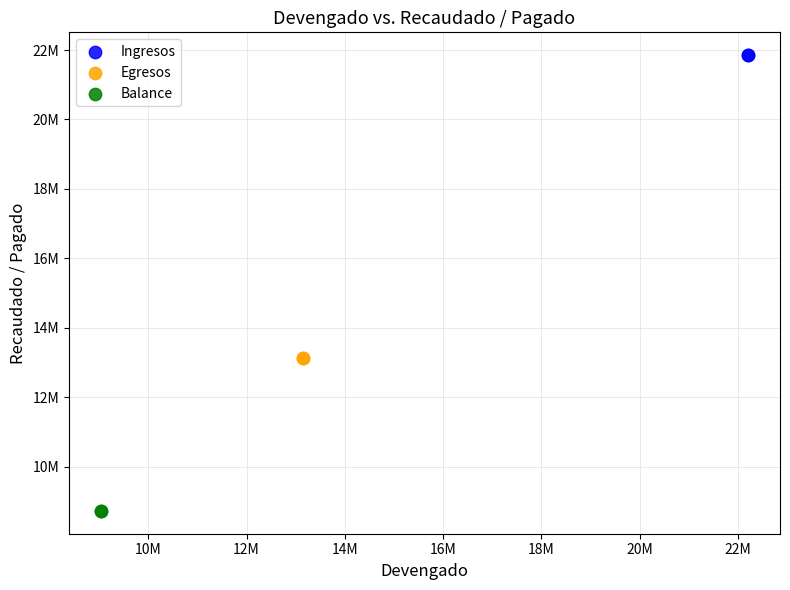

Which series reaches the minimum Y coordinate?

Balance